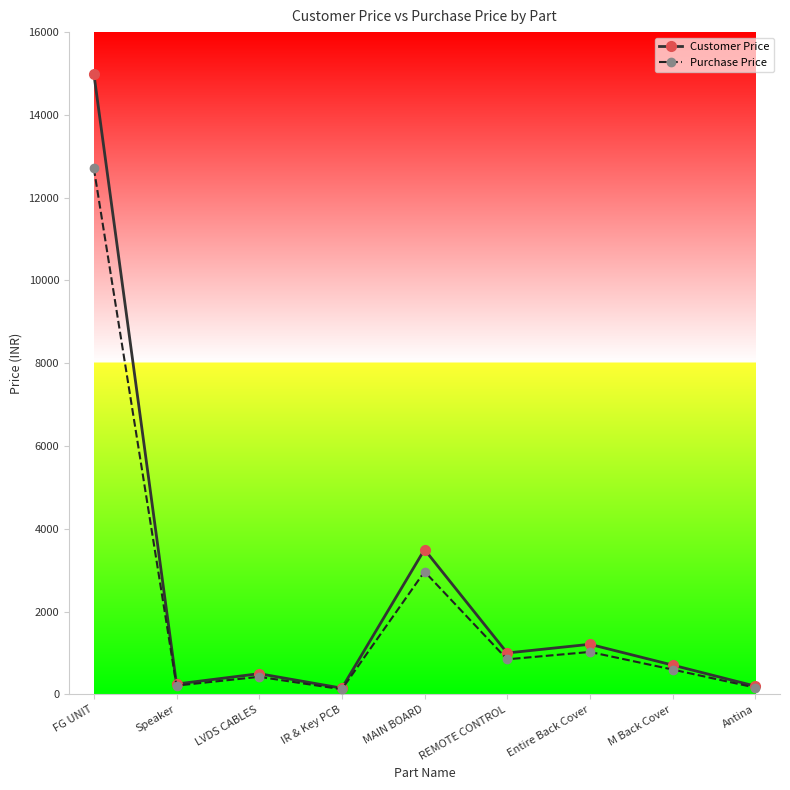

What is the value of the Customer Price point at the 1st from the left?

14999